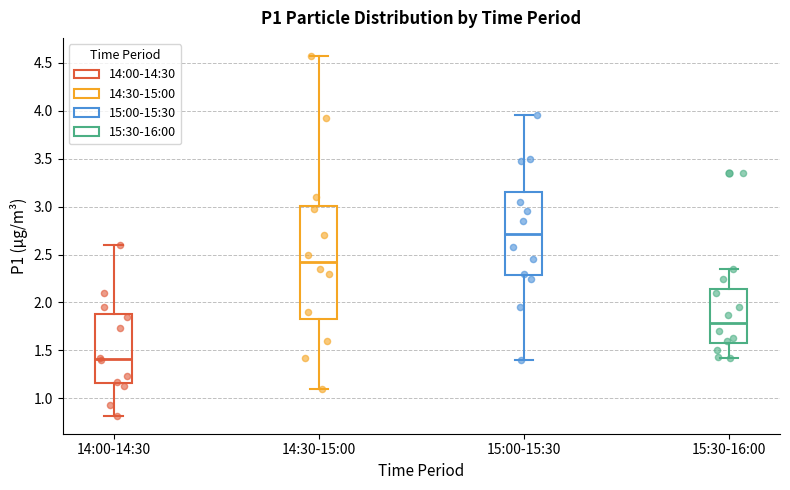

Reading left to right, transcribe this box plot: for each box, give where its median line is, the range the box spans, and where its two whiskers end, as read against the y-axis. The values are not printed on the chart, so give them approximately, as read against the axis.

14:00-14:30: median 1.40, box 1.15 to 1.90, whiskers 0.80 to 2.60
14:30-15:00: median 2.45, box 1.85 to 3.00, whiskers 1.10 to 4.55
15:00-15:30: median 2.70, box 2.30 to 3.15, whiskers 1.40 to 3.95
15:30-16:00: median 1.80, box 1.60 to 2.15, whiskers 1.40 to 2.35